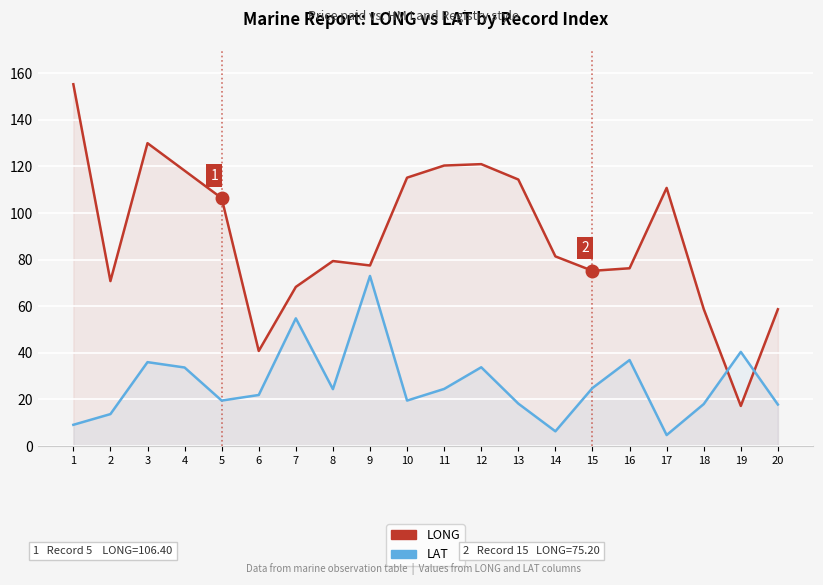

Where does the LAT series first go above 24?

3